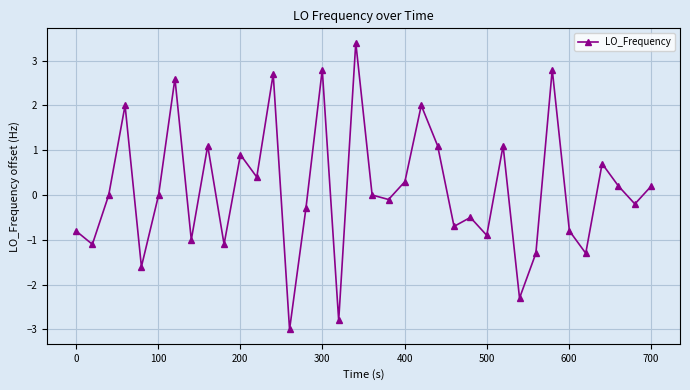

What is the difference between the second highest and minimum values?

5.8